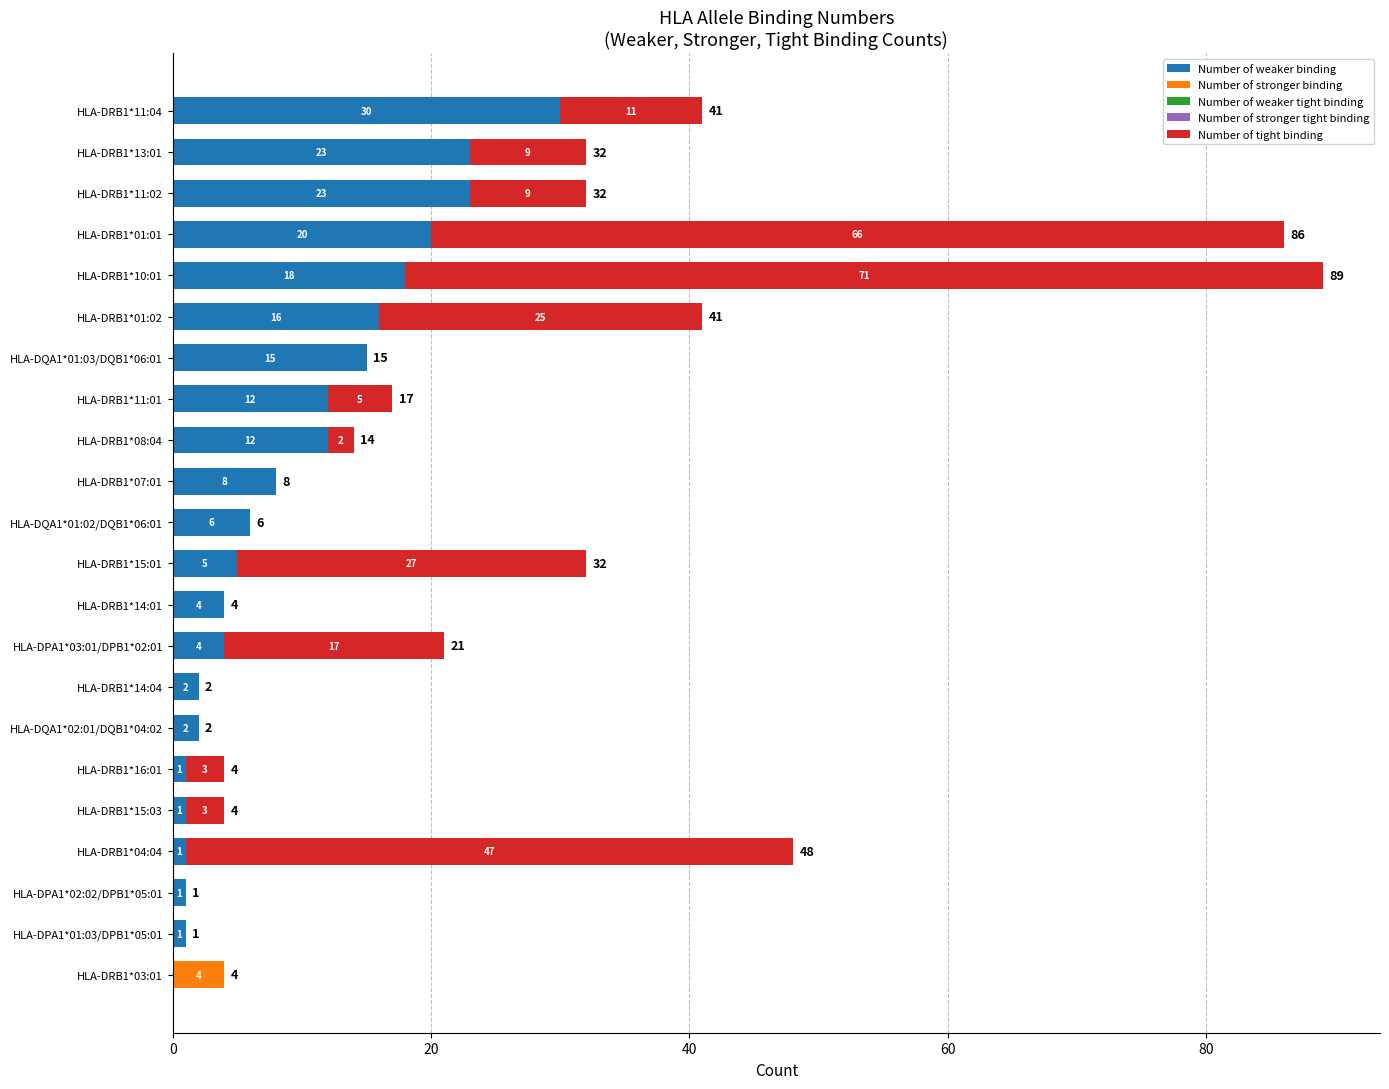

What is the approximate value of Number of weaker binding at HLA-DRB1*15:01, to the nearest 5?

5